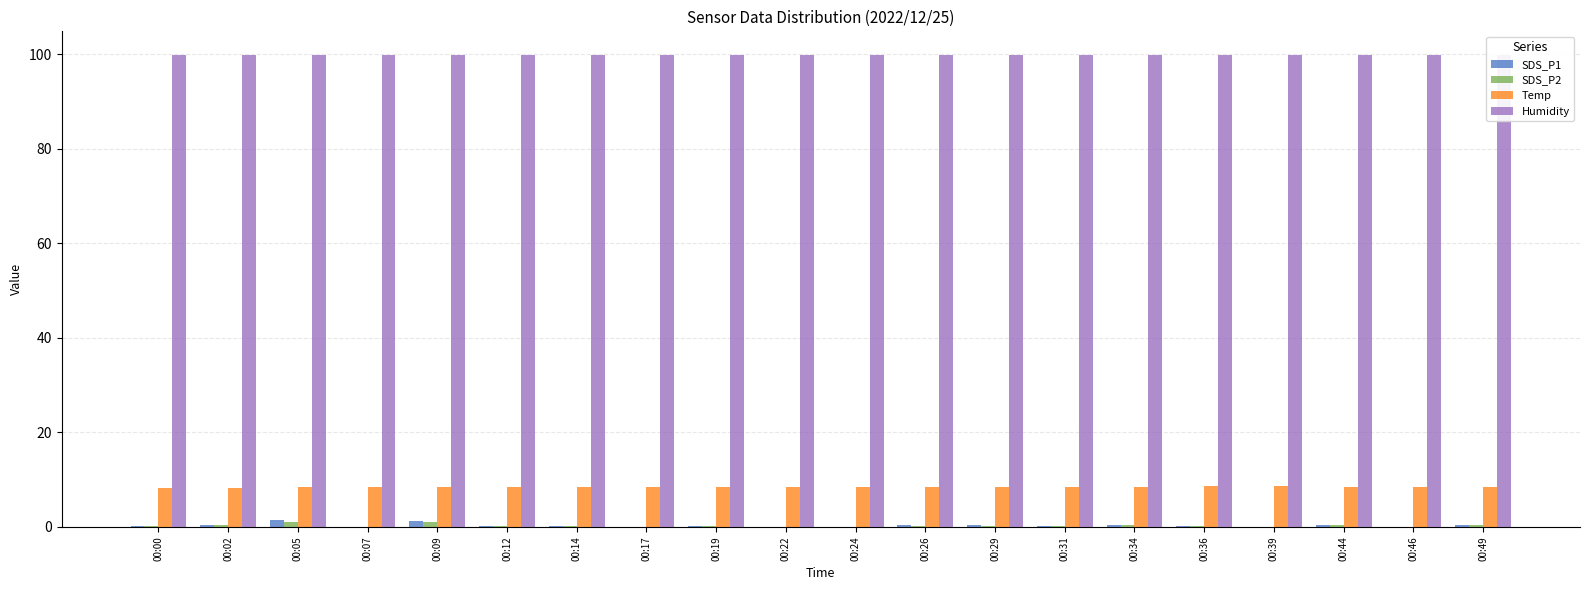

Is it true that SDS_P1 equals 0.0 at 00:19?

False